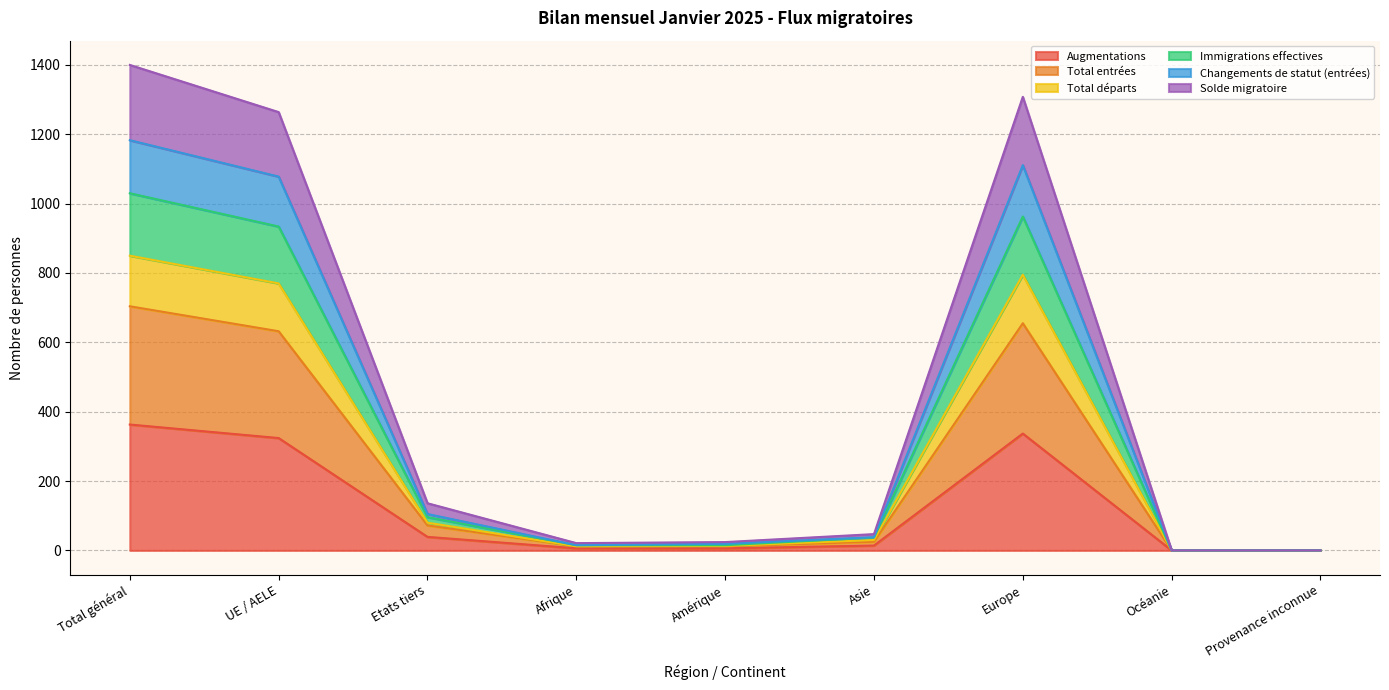

How many lines are shown in the chart?

6